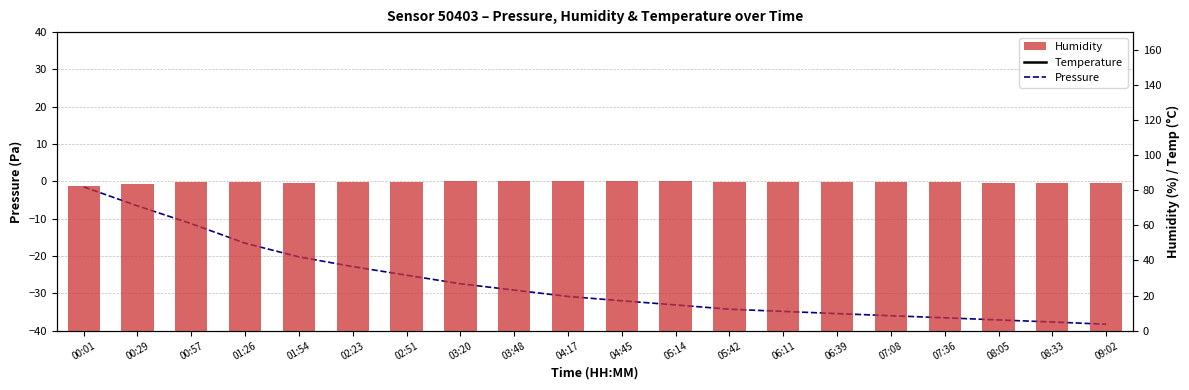

Between 03:20 and 03:48, which is larger?

03:20